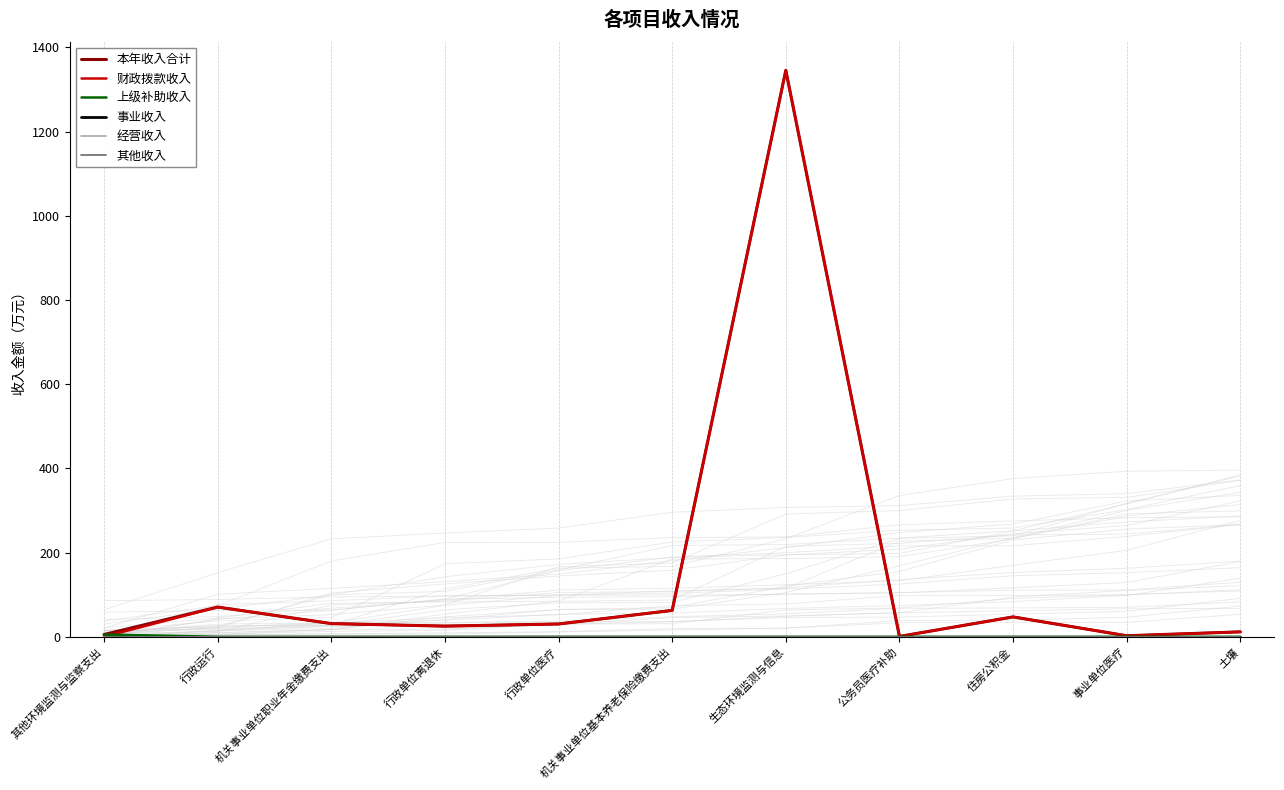

Reading left to right, transcribe all the data shown in this chart.

本年收入合计: 5.3	70.5	31.3	25.3	30.4	62.6	1345.6	0.8	47.2	2.4	11.7
财政拨款收入: 0.0	70.5	31.3	25.3	30.4	62.6	1345.6	0.8	47.2	2.4	11.7
上级补助收入: 5.3	0.0	0.0	0.0	0.0	0.0	0.0	0.0	0.0	0.0	0.0
事业收入: 0.0	0.0	0.0	0.0	0.0	0.0	0.0	0.0	0.0	0.0	0.0
经营收入: 0.0	0.0	0.0	0.0	0.0	0.0	0.0	0.0	0.0	0.0	0.0
其他收入: 0.0	0.0	0.0	0.0	0.0	0.0	0.0	0.0	0.0	0.0	0.0